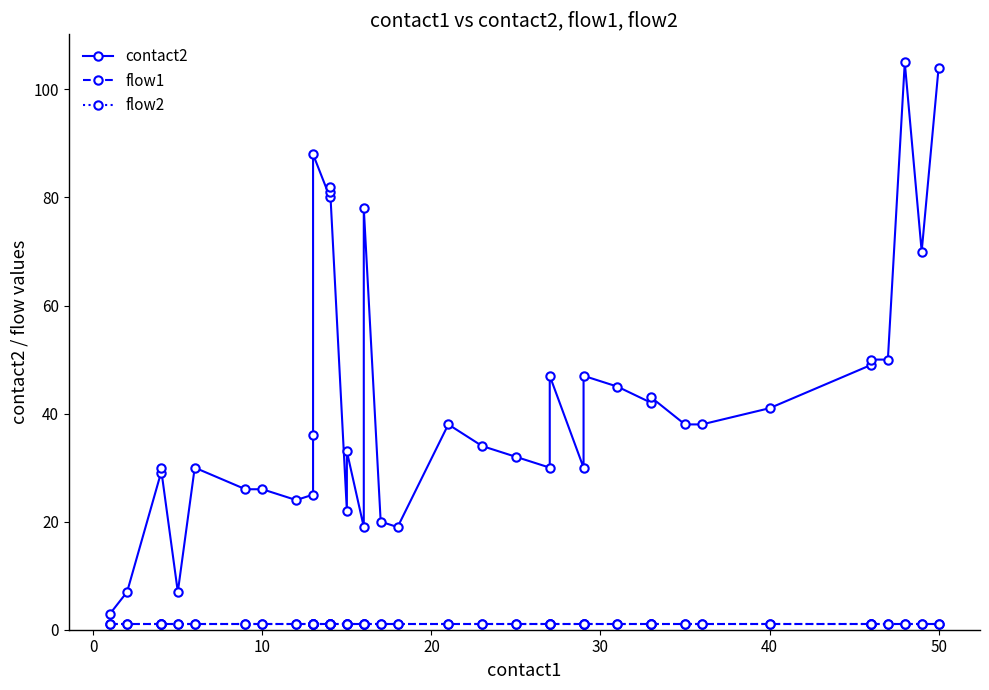

In contact2, how many points are lower than both neighbors (excluding endpoints)?

10